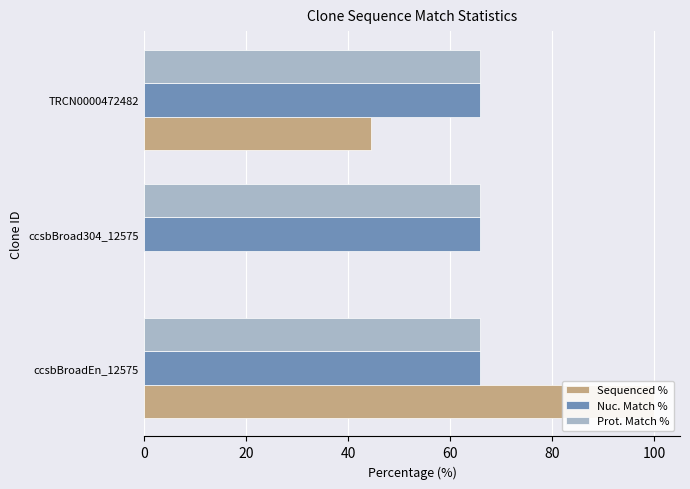

What are all the series names shown in the legend?

Sequenced %, Nuc. Match %, Prot. Match %